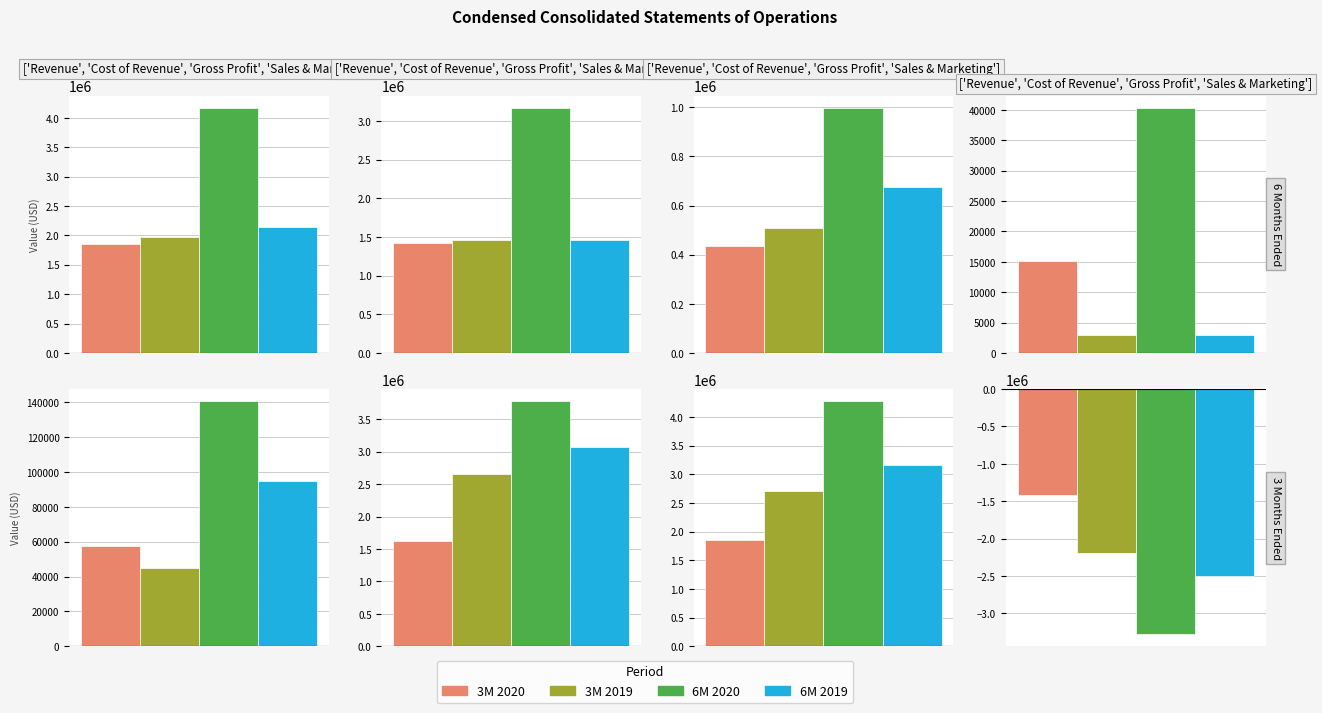

How many values in the 6M 2019 series are below 1461922?

4